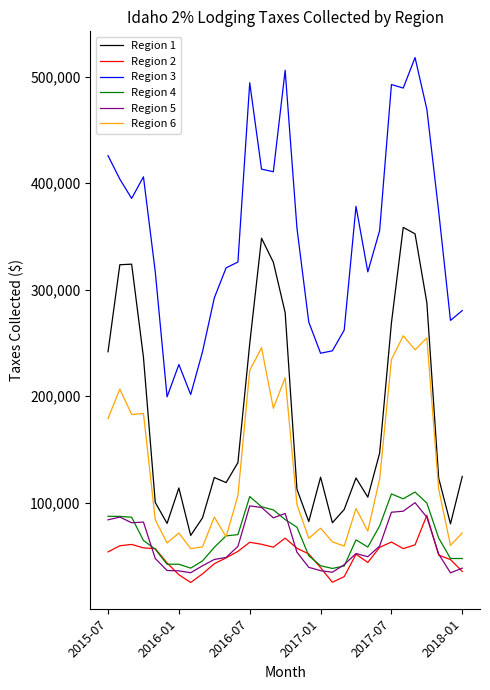

After their last crossing, which series has the higher values: Region 4 or Region 2?

Region 4